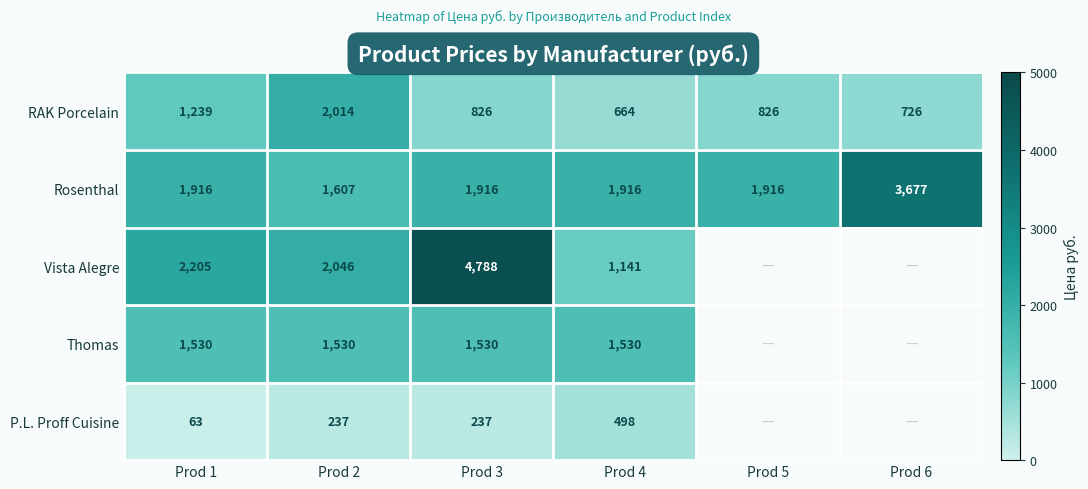

What is the maximum value shown in the chart?

4788.0